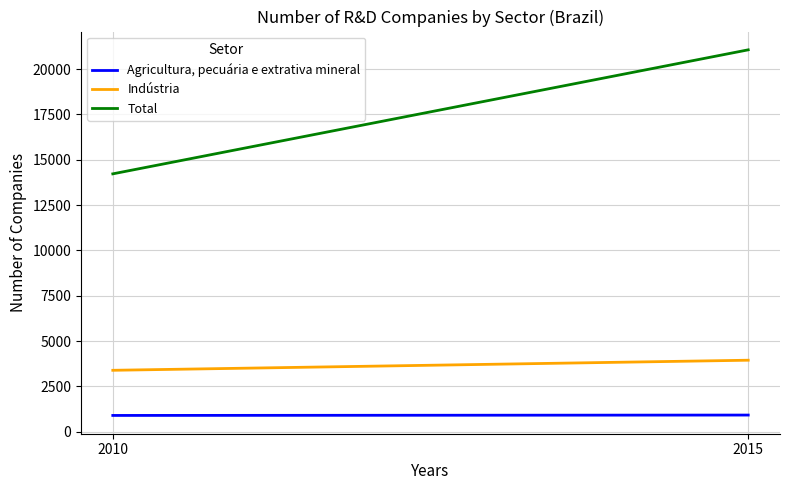

At how many categories does at least one series exceed 4060?

2